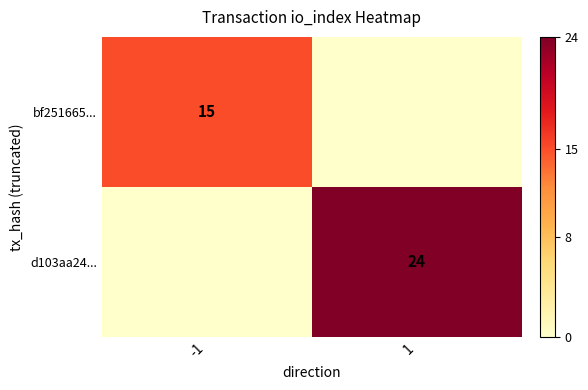

The value of d103aa24... at 1 is 43. True or false?

False